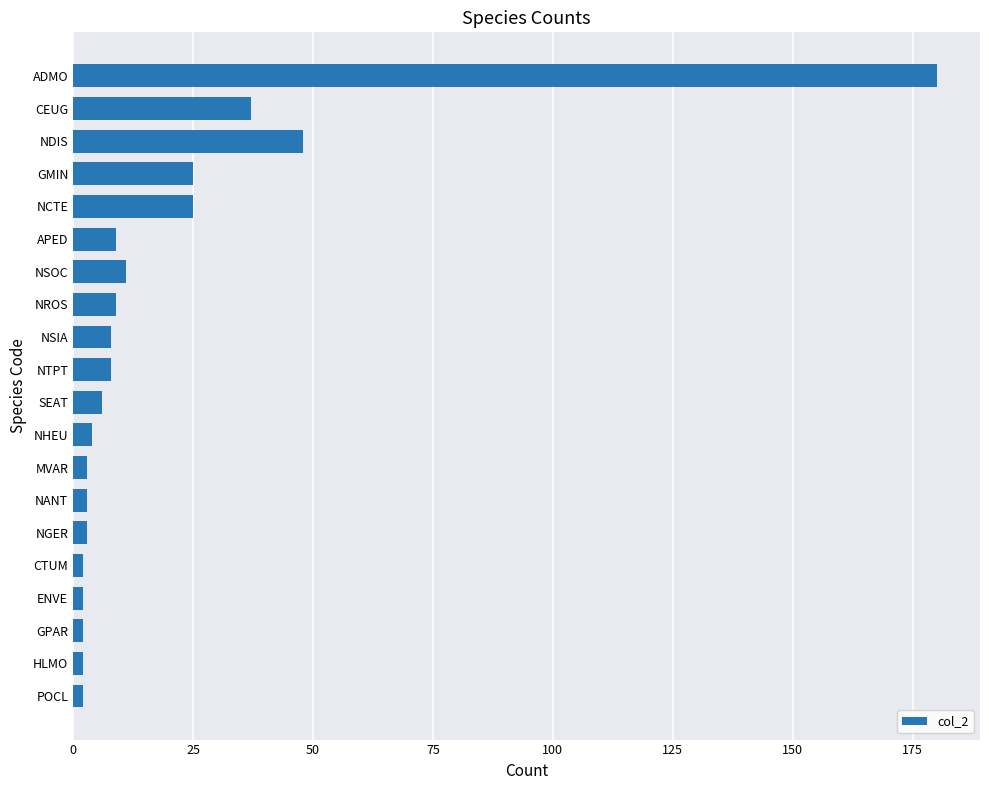

Reading bottom to top, extract all data points from this chart.

2	2	2	2	2	3	3	3	4	6	8	8	9	11	9	25	25	48	37	180